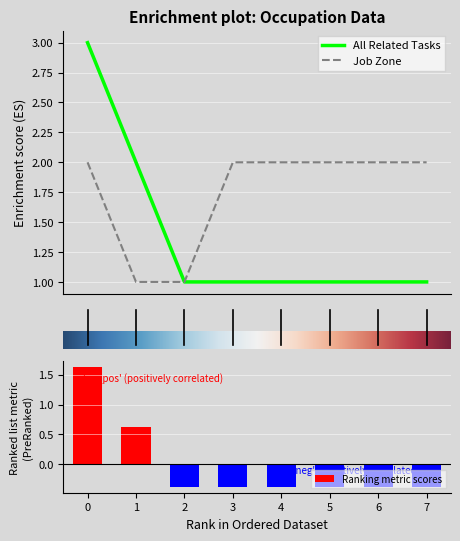

What are all the series names shown in the legend?

All Related Tasks, Job Zone